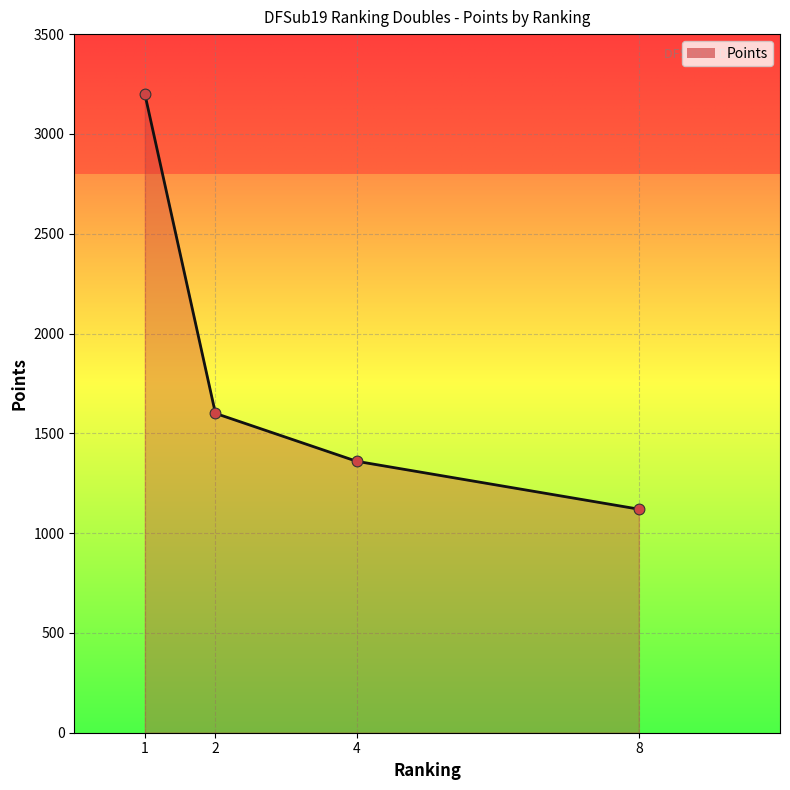

What is the ratio of the value at 4 to the value at 1?

0.4